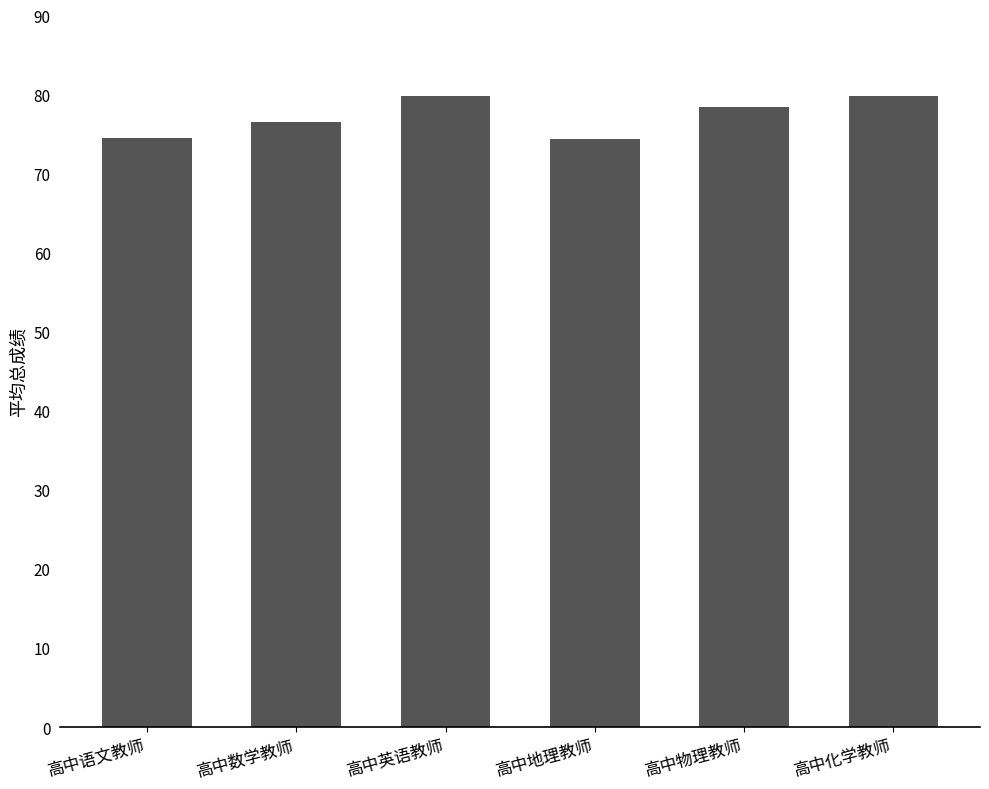

What is the average value?

77.2